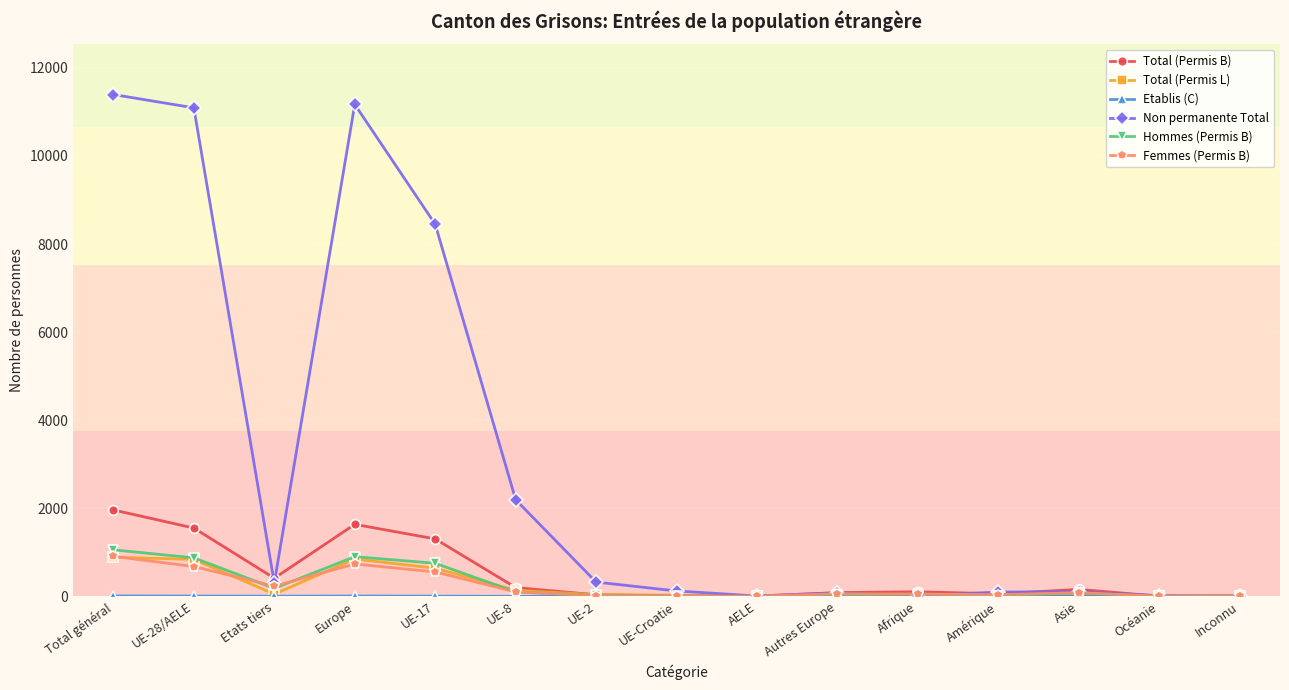

How many lines are shown in the chart?

6